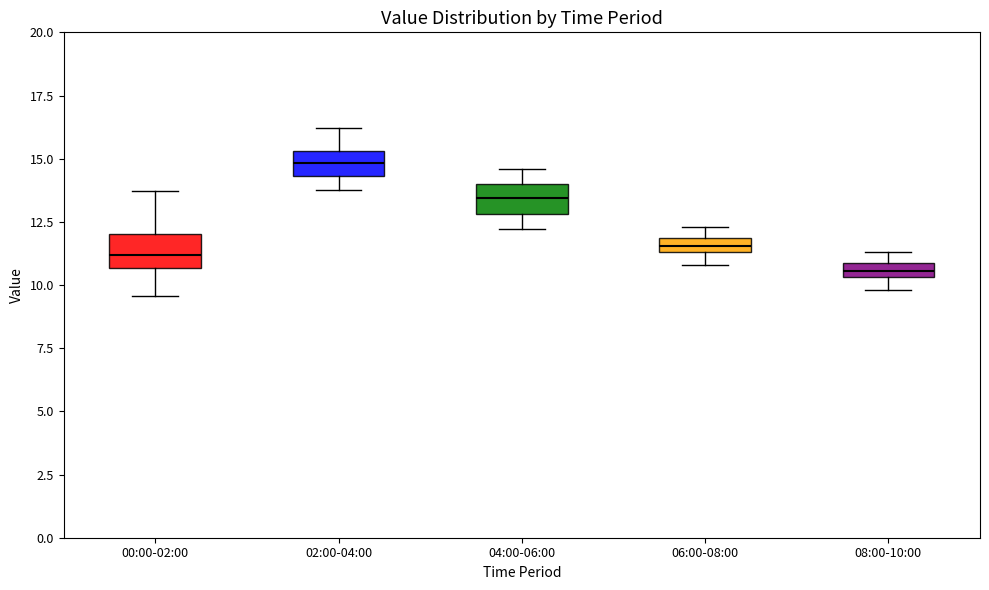

Which box has the lowest median line?

08:00-10:00